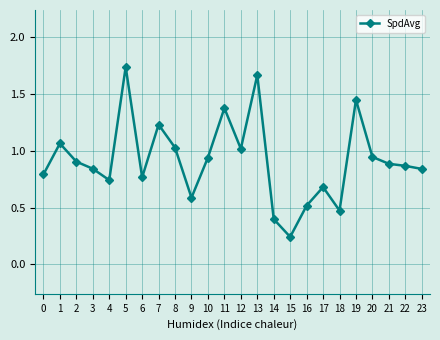

Where is the first local maximum?

1